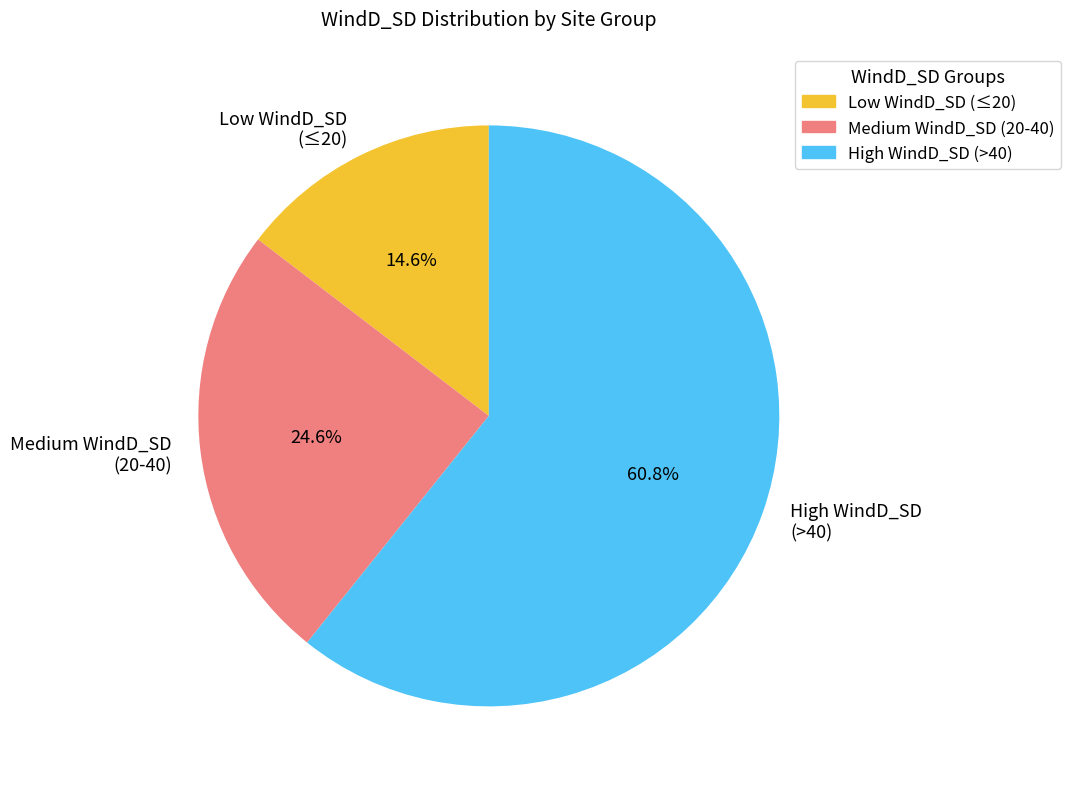

Rank the categories by value from highest to lowest.

High WindD_SD (>40), Medium WindD_SD (20-40), Low WindD_SD (≤20)